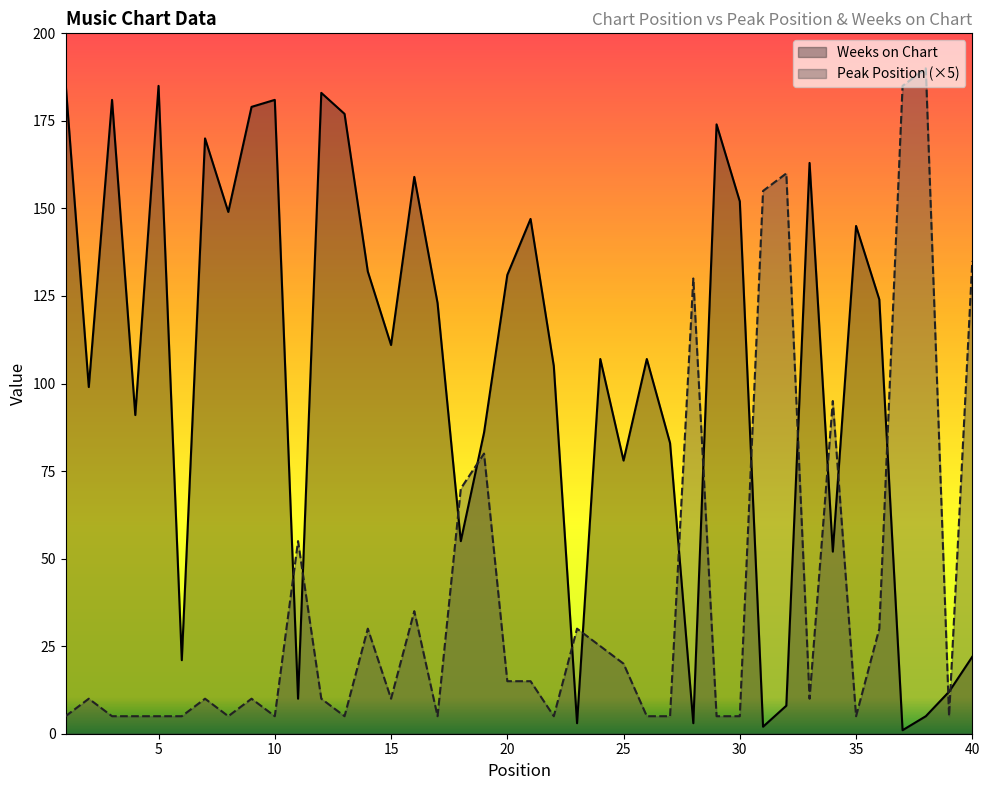

Where does the Weeks on Chart series first go above 111?

1